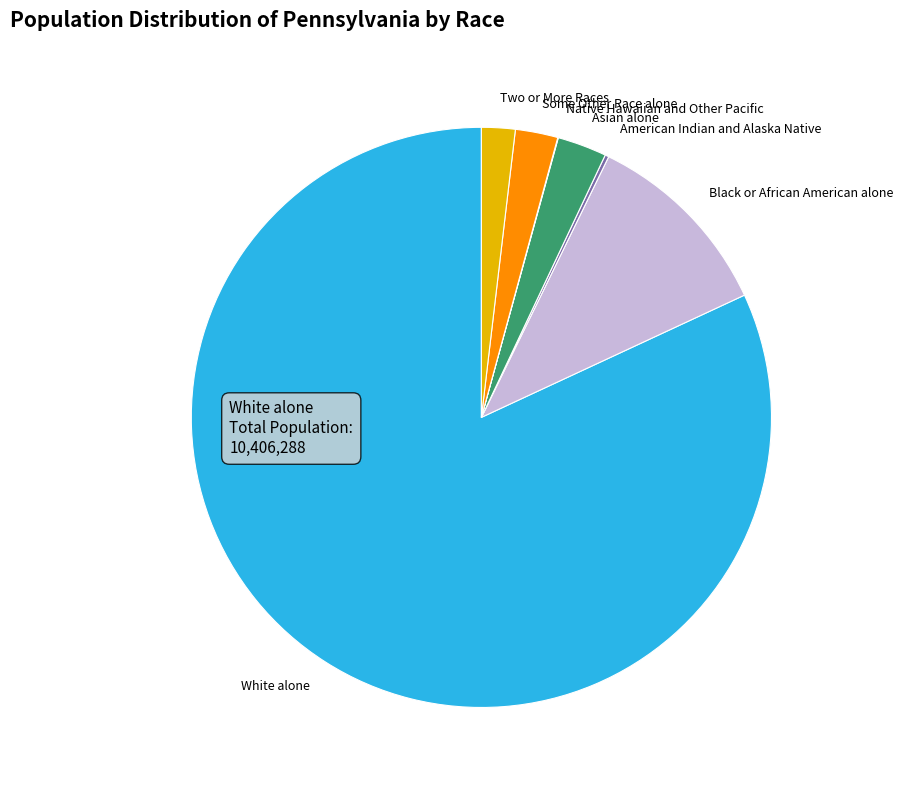

Is it true that Some Other Race alone is 2% of the pie?

True